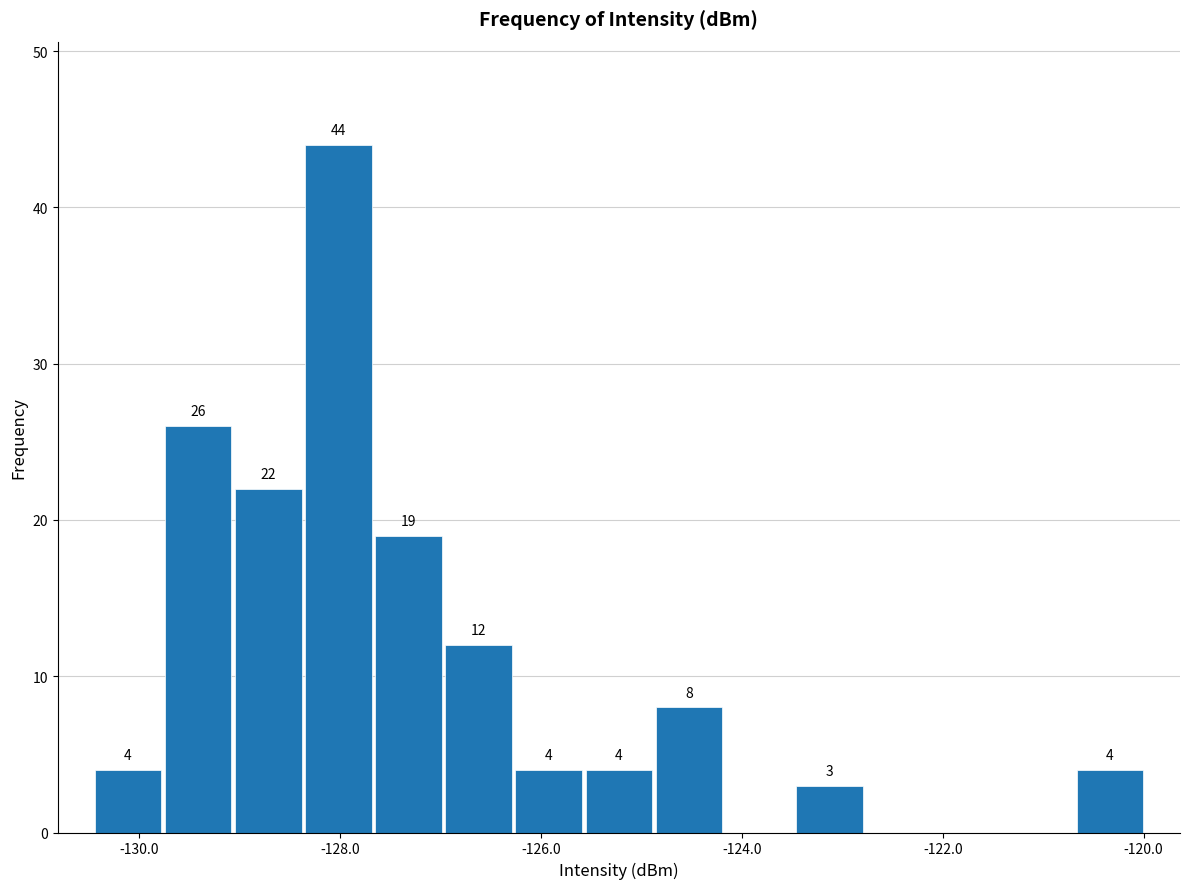

Around what value on the x-axis is the tallest bar? Give the approximate position of its centre, as read against the axis.

-128.0